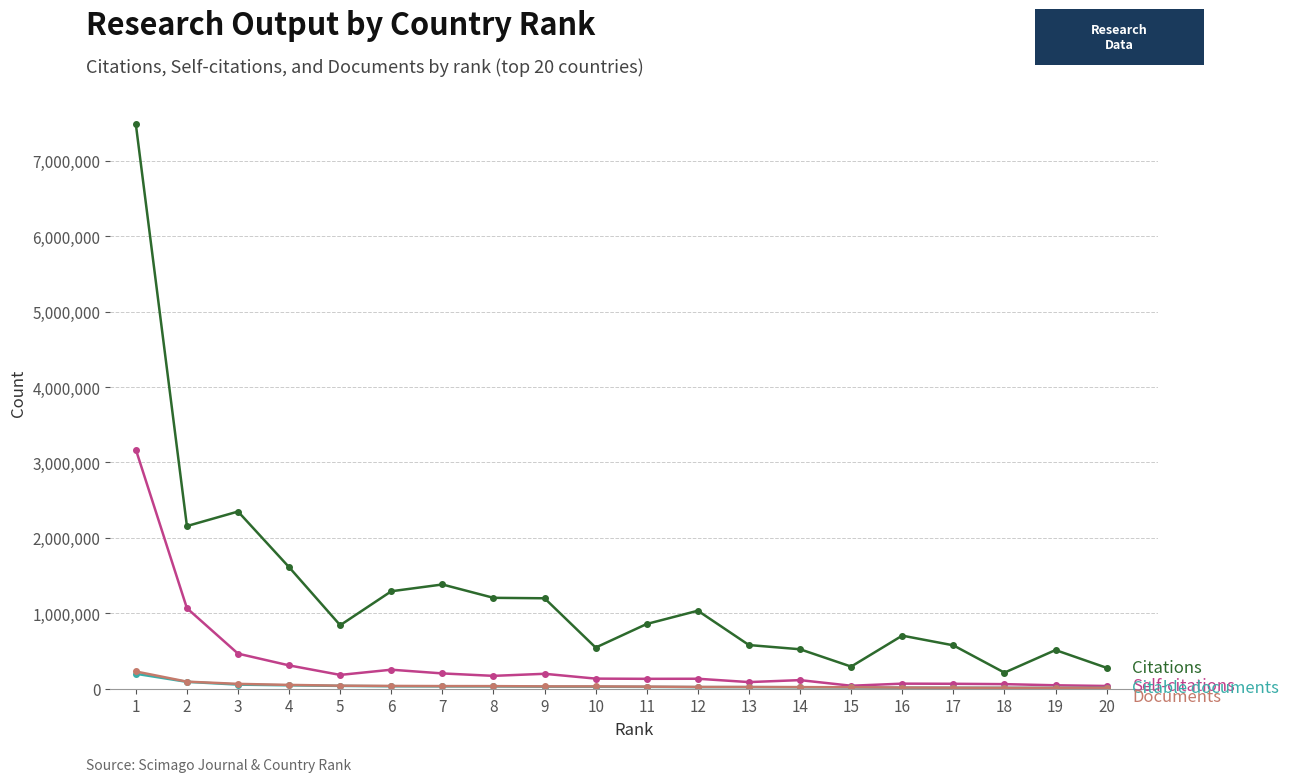

What is the greatest value displayed?

7483436